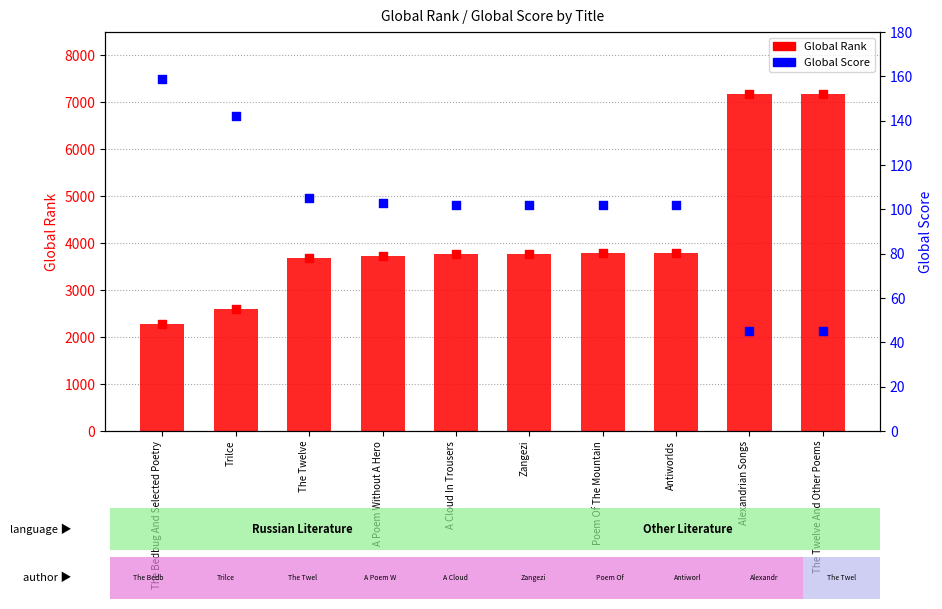

Which series has the largest total across all categories?

Global Rank